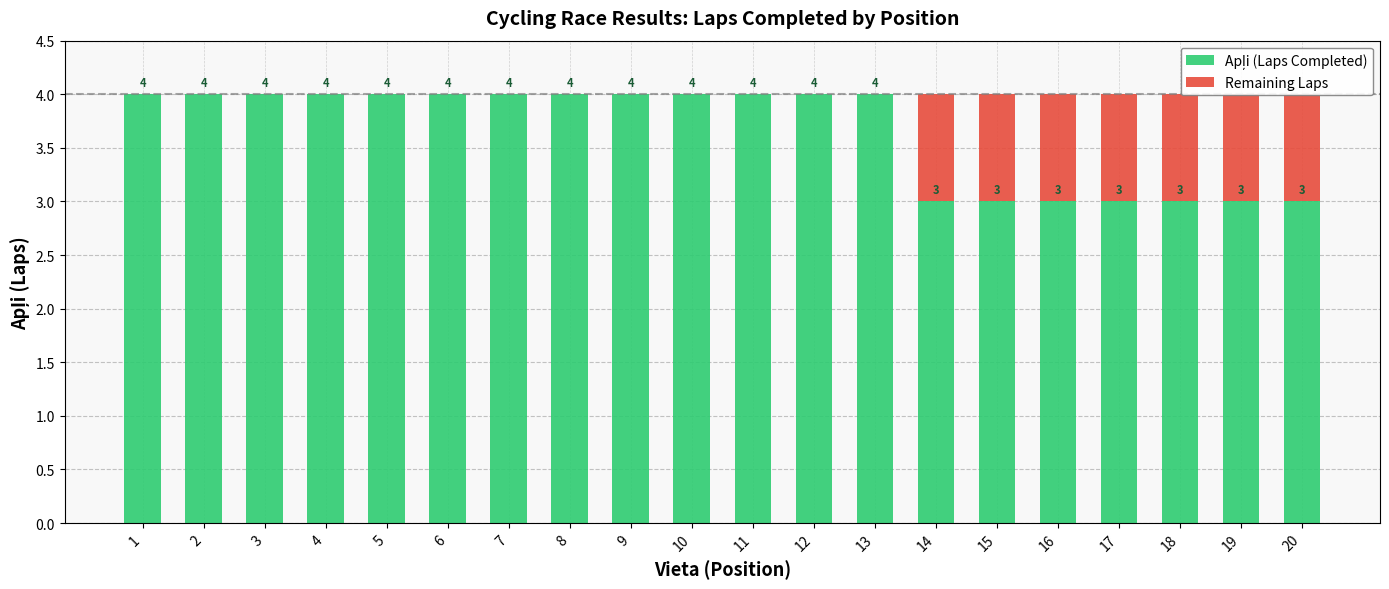

What is the difference between the highest and lowest values at 3?

4